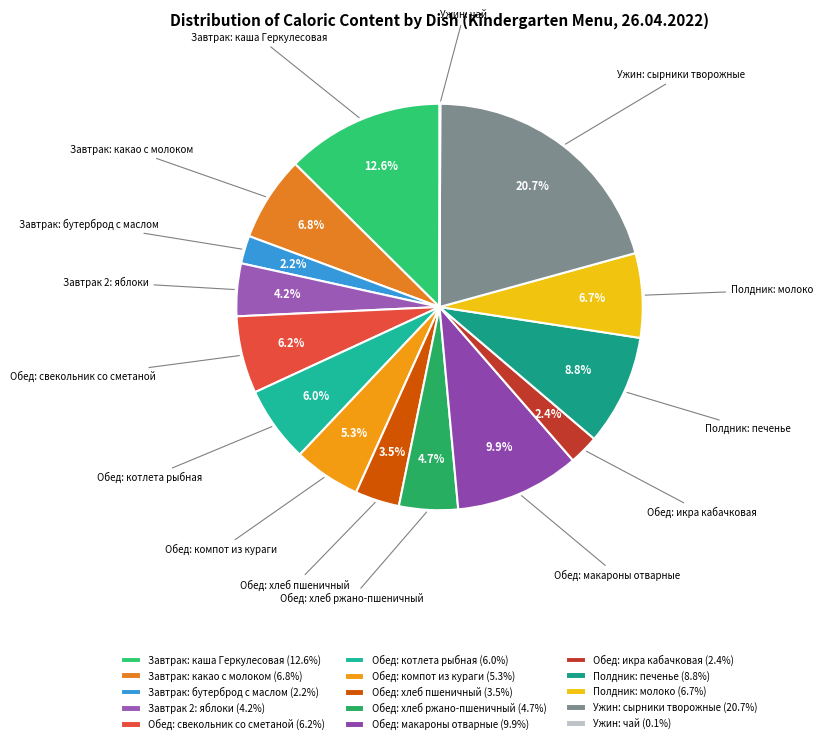

Combined, do Обед: котлета рыбная and Завтрак: каша Геркулесовая account for over 50%?

No